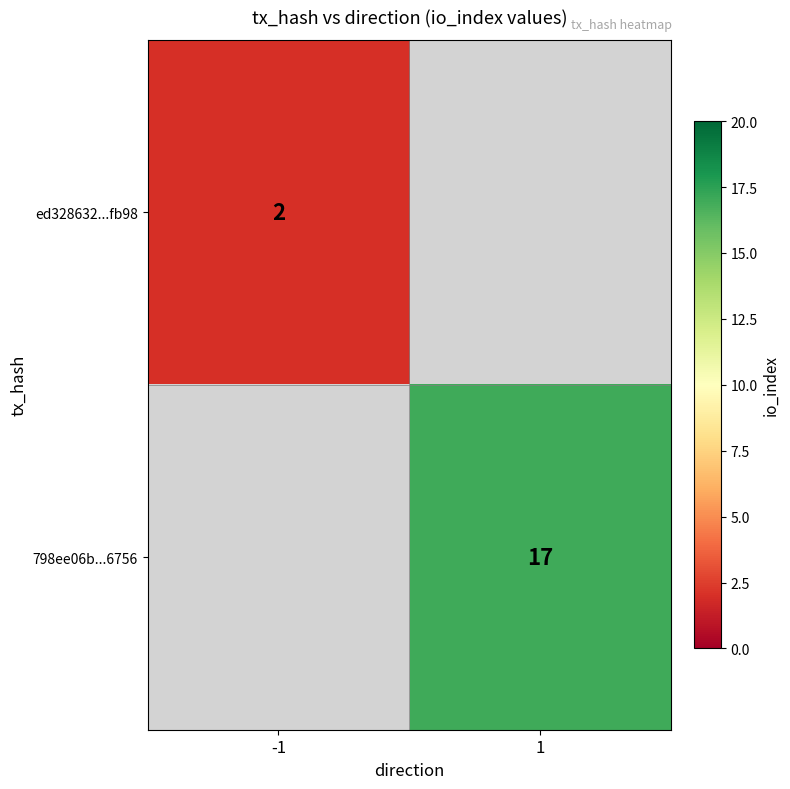

The ed328632...fb98 series shows 3.6 at -1. True or false?

False